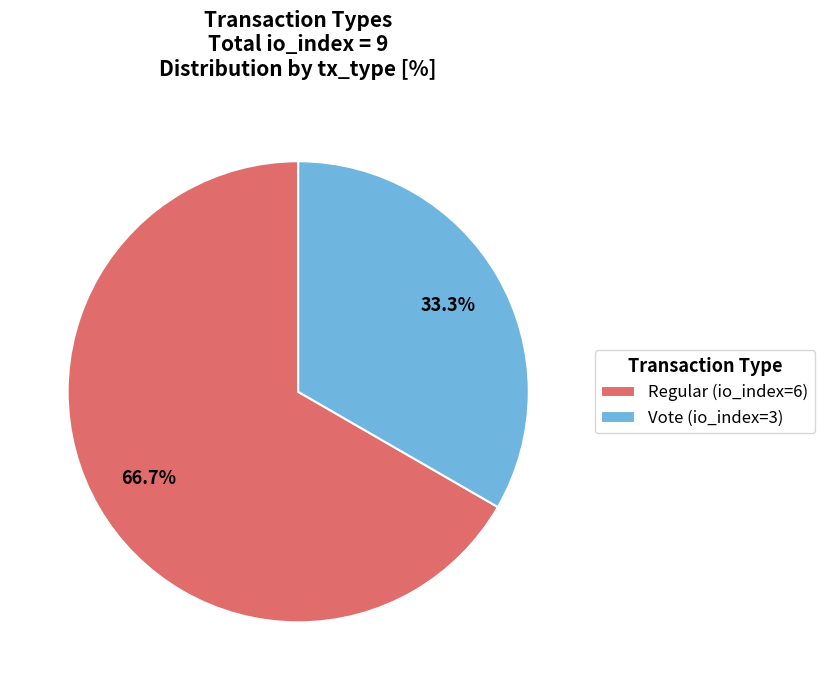

Which slice is the smallest?

Vote (io_index=3)